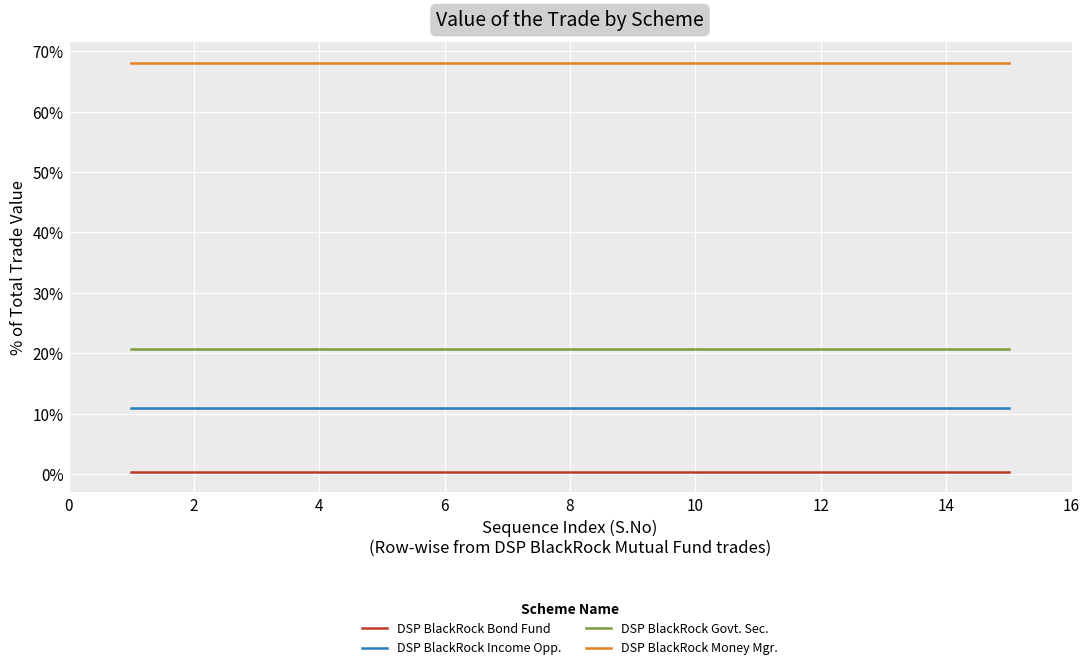

Reading left to right, list all the values displayed in this chart.

DSP BlackRock Bond Fund: 0.4	0.4	0.4	0.4	0.4	0.4	0.4	0.4	0.4	0.4	0.4	0.4	0.4	0.4	0.4
DSP BlackRock Income Opp.: 10.9	10.9	10.9	10.9	10.9	10.9	10.9	10.9	10.9	10.9	10.9	10.9	10.9	10.9	10.9
DSP BlackRock Govt. Sec.: 20.6	20.6	20.6	20.6	20.6	20.6	20.6	20.6	20.6	20.6	20.6	20.6	20.6	20.6	20.6
DSP BlackRock Money Mgr.: 68.1	68.1	68.1	68.1	68.1	68.1	68.1	68.1	68.1	68.1	68.1	68.1	68.1	68.1	68.1